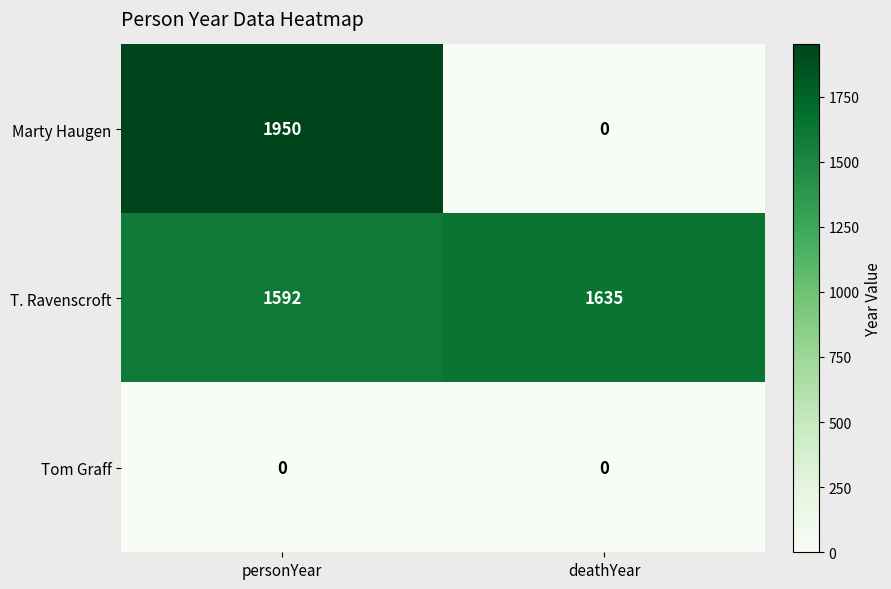

What is the difference between the T. Ravenscroft values at deathYear and personYear?

43